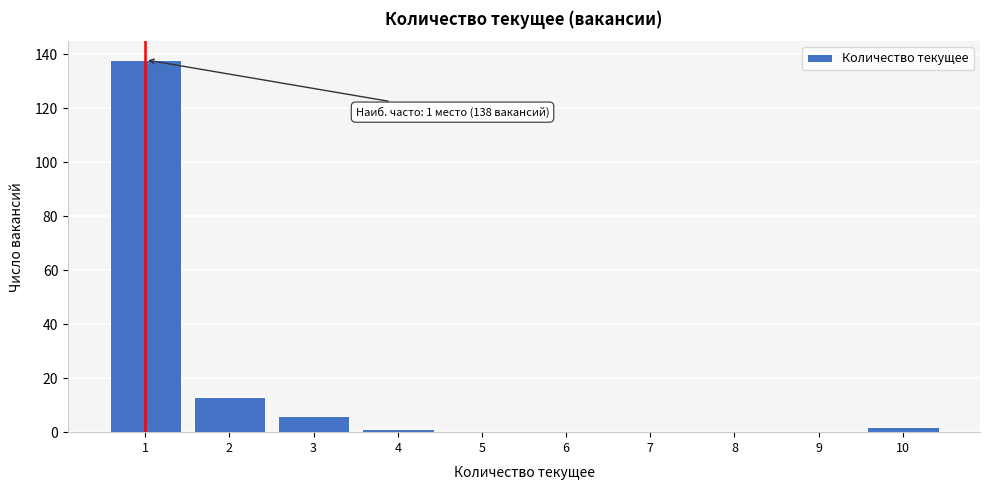

Reading left to right, list all the values displayed in this chart.

1=138	2=13	3=6	4=1	5=0	6=0	7=0	8=0	9=0	10=2